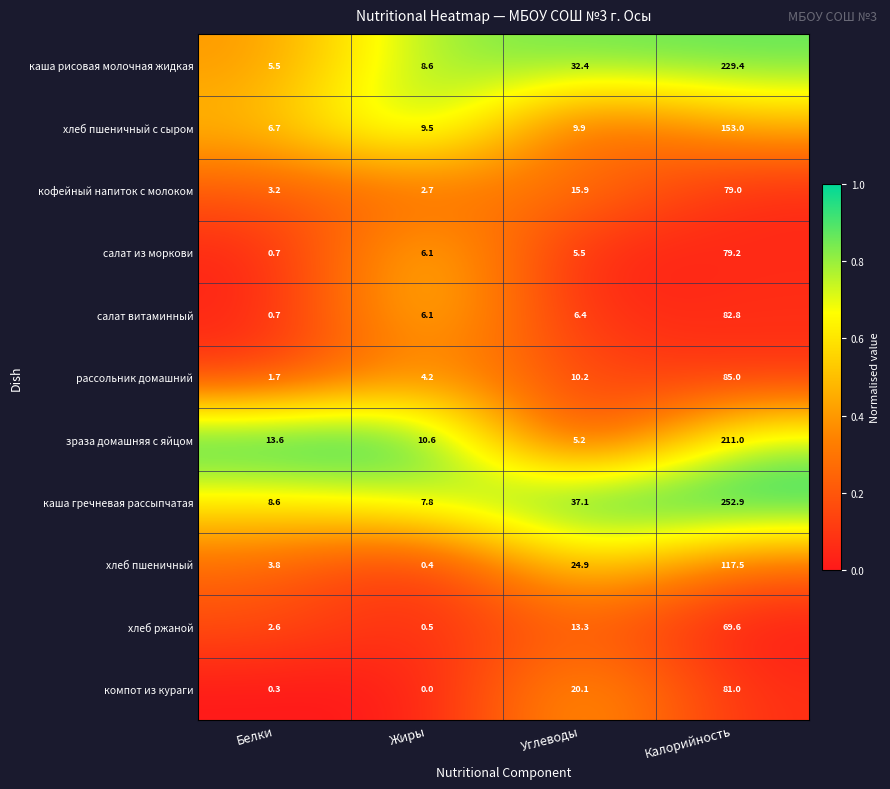

Where does the хлеб пшеничный series first go above 24?

Углеводы